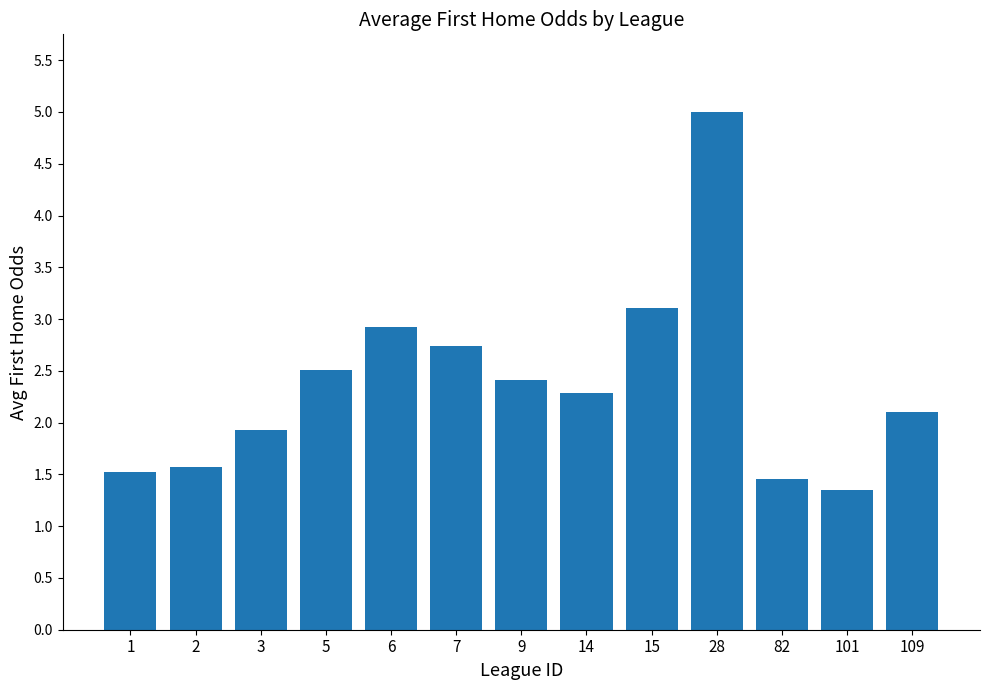

Reading left to right, extract all data points from this chart.

1=1.5	2=1.6	3=1.9	5=2.5	6=2.9	7=2.7	9=2.4	14=2.3	15=3.1	28=5.0	82=1.5	101=1.4	109=2.1